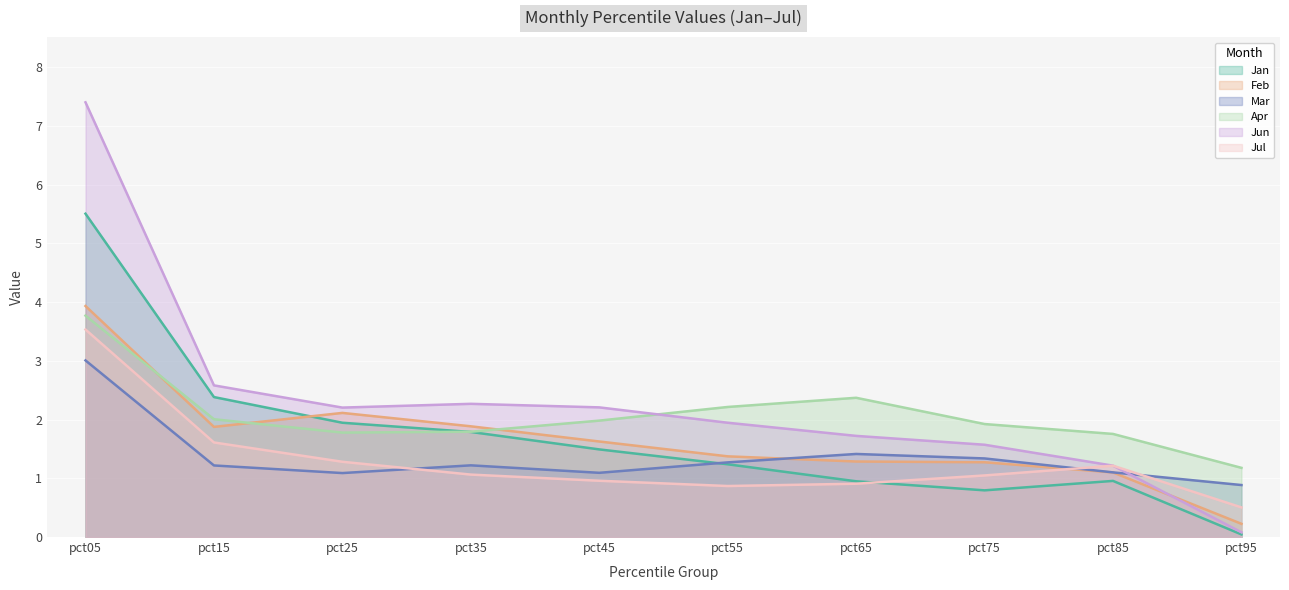

What is the value of the Mar point at the 9th from the left?

1.1